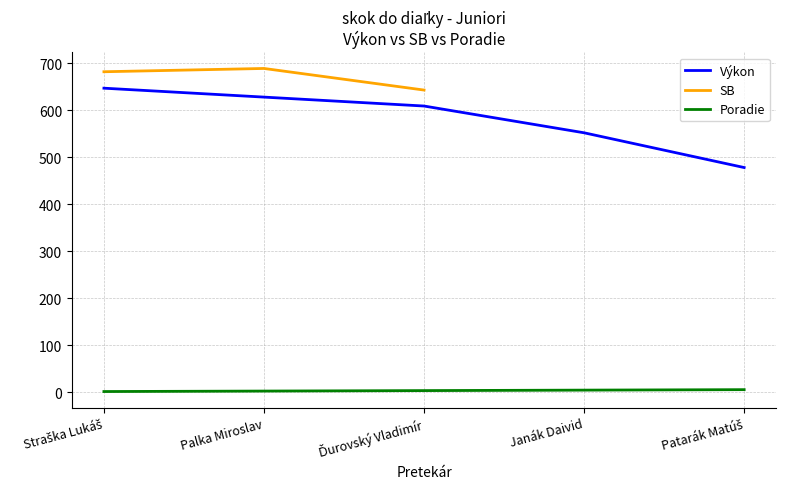

Between Patarák Matúš and Janák Daivid, which is larger?

Janák Daivid